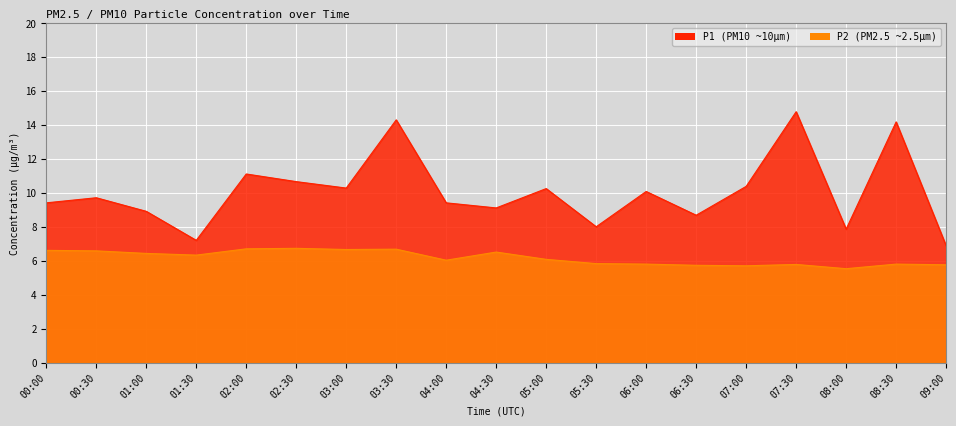

What is the label of the 7th point from the left?

03:00